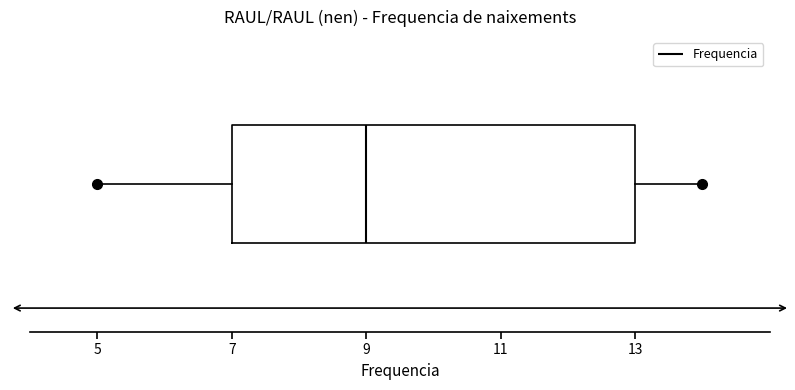

Where does the right whisker of the box end on the x-axis? The values are not printed on the chart, so give them approximately, as read against the axis.

14